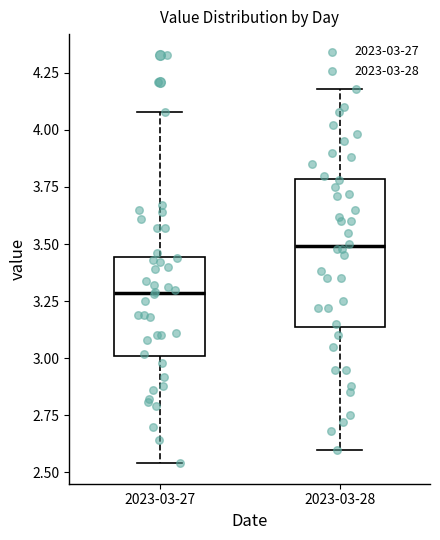

Comparing the boxes themselves (not the whiskers), which one is the tallest?

2023-03-28